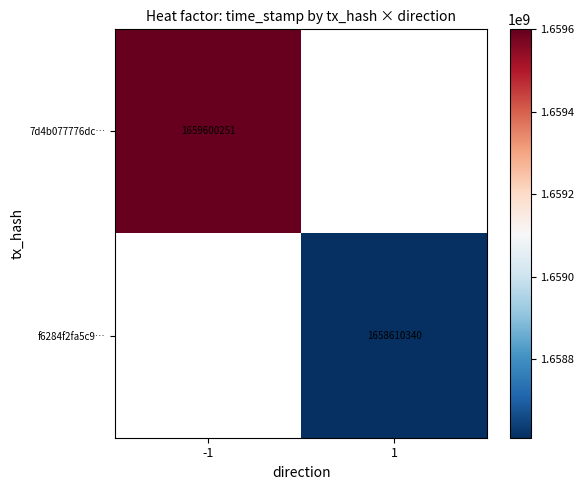

Is it true that 7d4b077776dc… equals 1104862717.0 at -1?

False